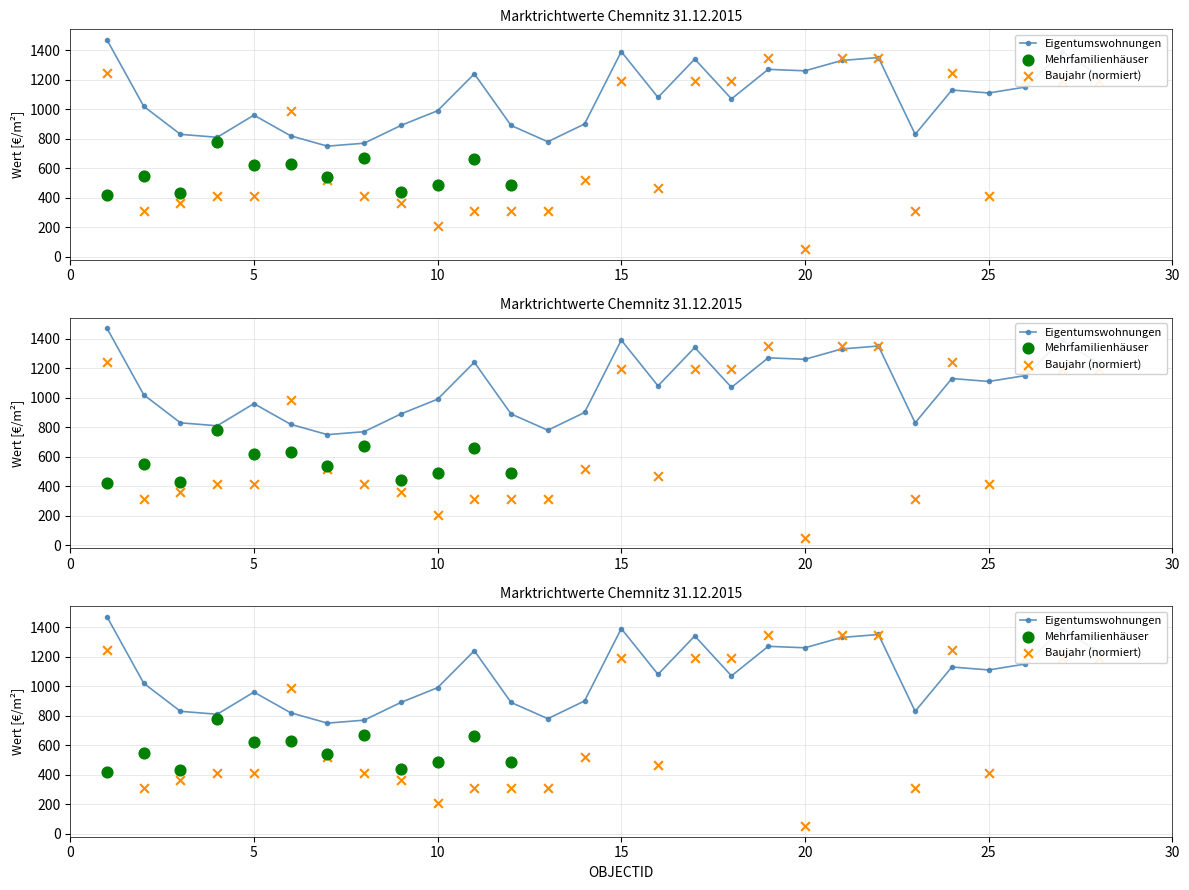

What is the change in value from 14 to 20?

+360